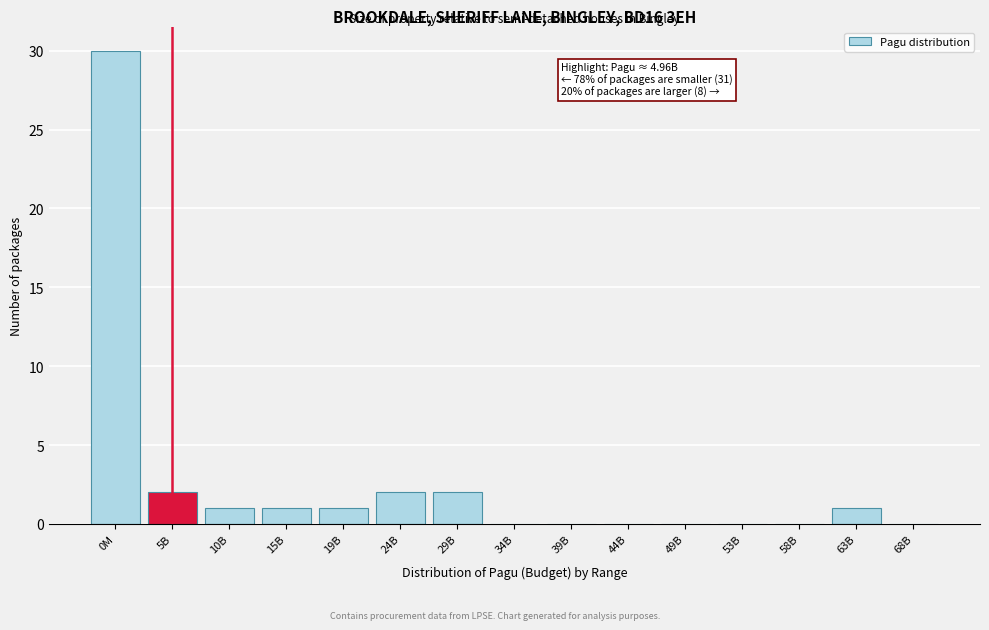

Reading left to right, list all the values displayed in this chart.

0M=30	5B=2	10B=1	15B=1	19B=1	24B=2	29B=2	34B=0	39B=0	44B=0	49B=0	53B=0	58B=0	63B=1	68B=0